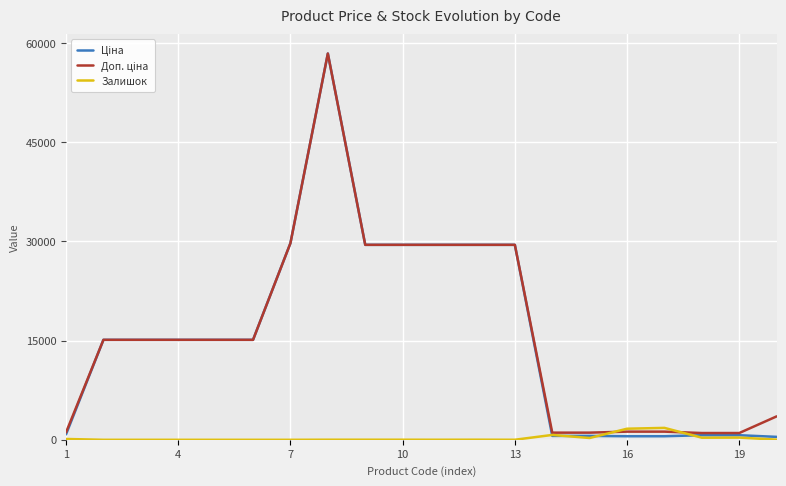

At which category does Залишок reach its first local peak?

11